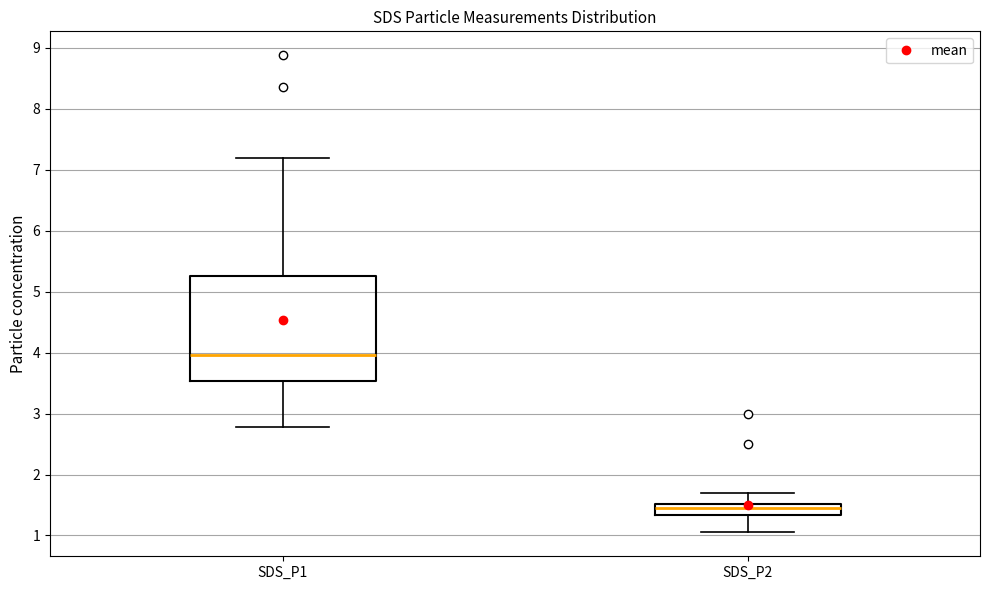

Reading left to right, transcribe this box plot: for each box, give where its median line is, the range the box spans, and where its two whiskers end, as read against the y-axis. The values are not printed on the chart, so give them approximately, as read against the axis.

SDS_P1: median 4.0, box 3.5 to 5.3, whiskers 2.8 to 7.2
SDS_P2: median 1.5 (inside the box), box 1.3 to 1.5, whiskers 1.1 to 1.7